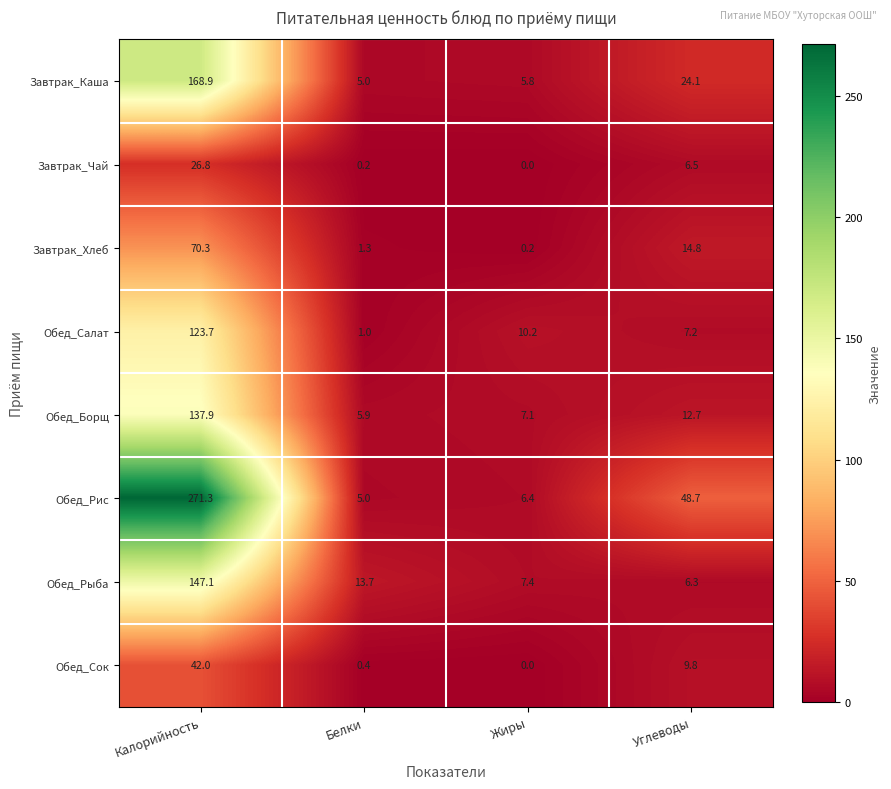

The Завтрак_Хлеб series shows 70.3 at Калорийность. True or false?

True